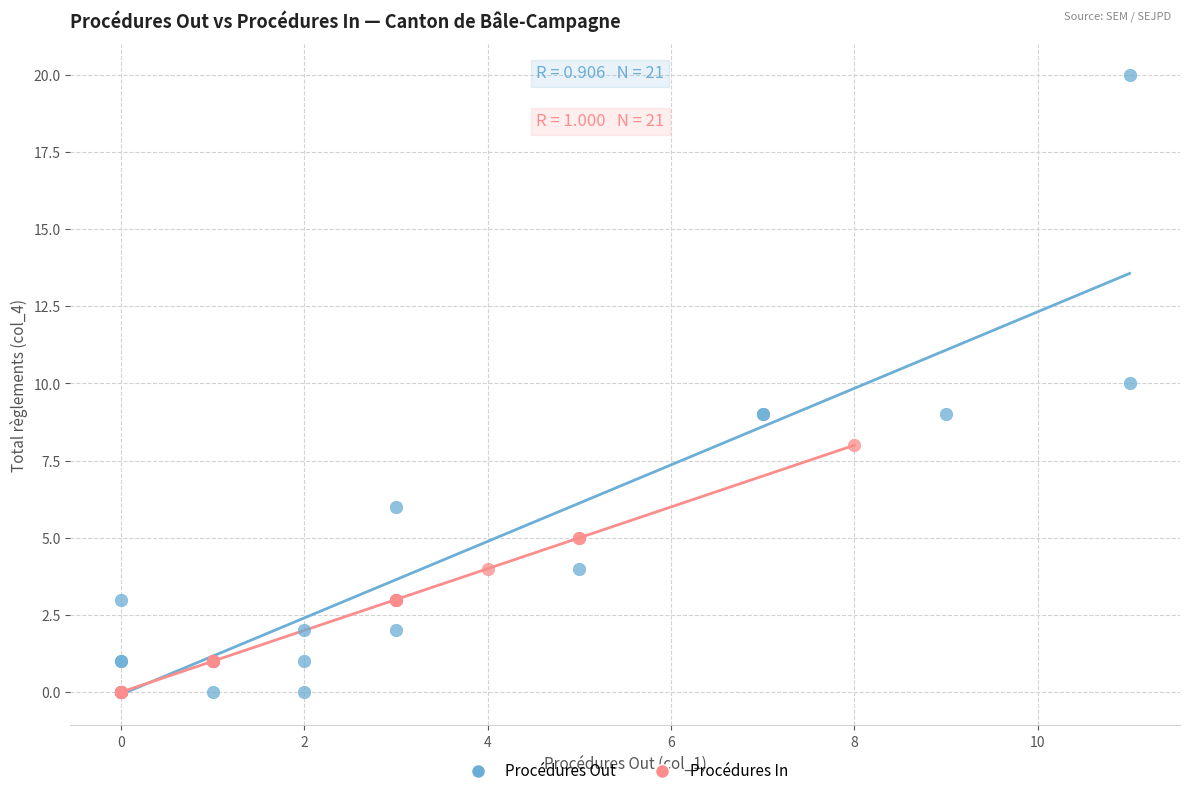

Which series reaches the maximum Y coordinate?

Procédures Out